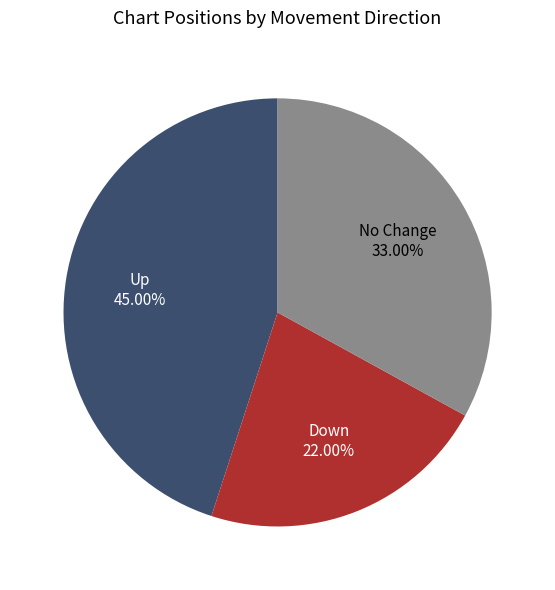

How many segments does this pie chart have?

3